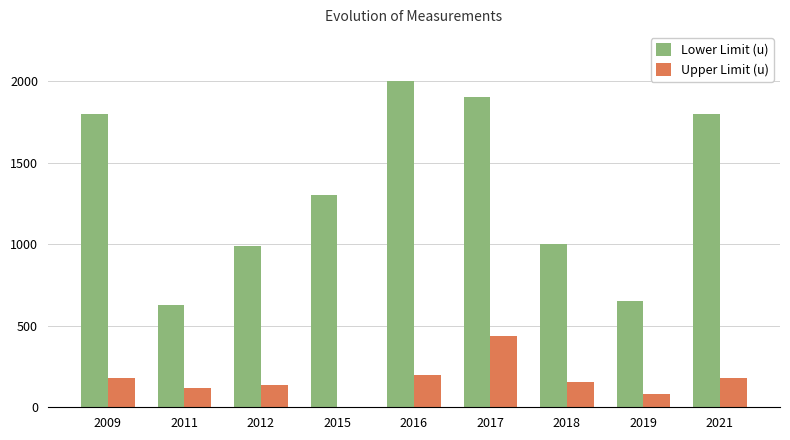

Is it true that Lower Limit (u) equals 2952 at 2009?

False